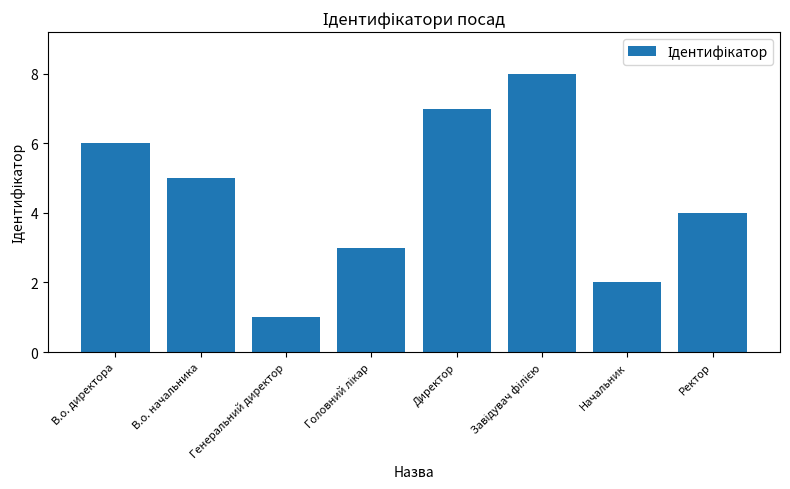

Which category has the lowest value across all series?

Генеральний директор